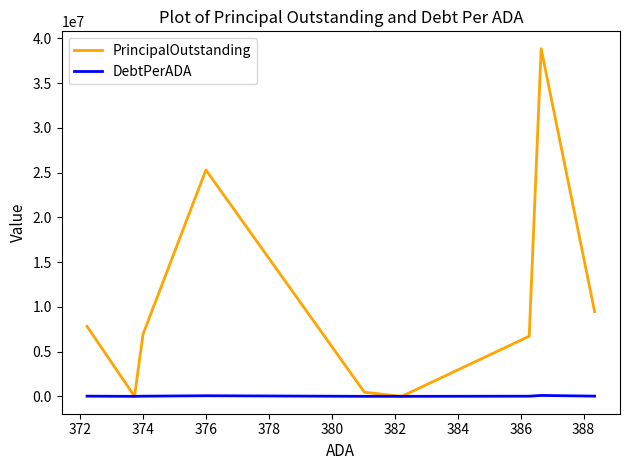

What is the maximum value for PrincipalOutstanding?

38840000.0